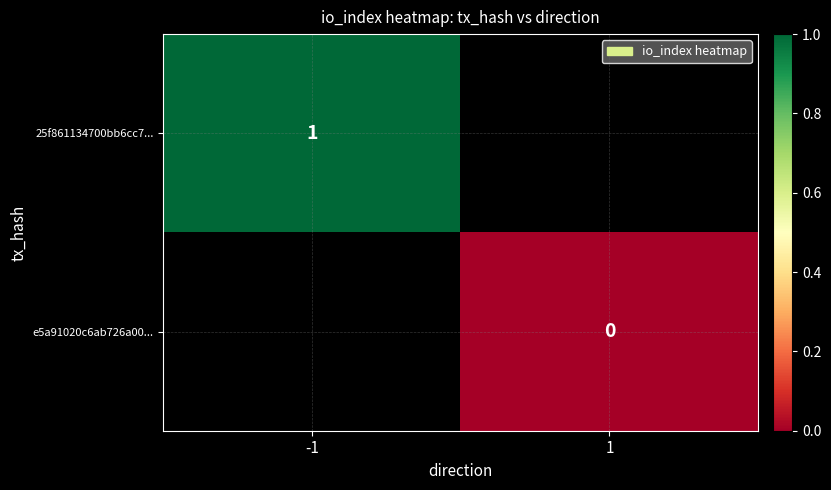

Is it true that 25f861134700bb6cc7... equals 2 at -1?

False